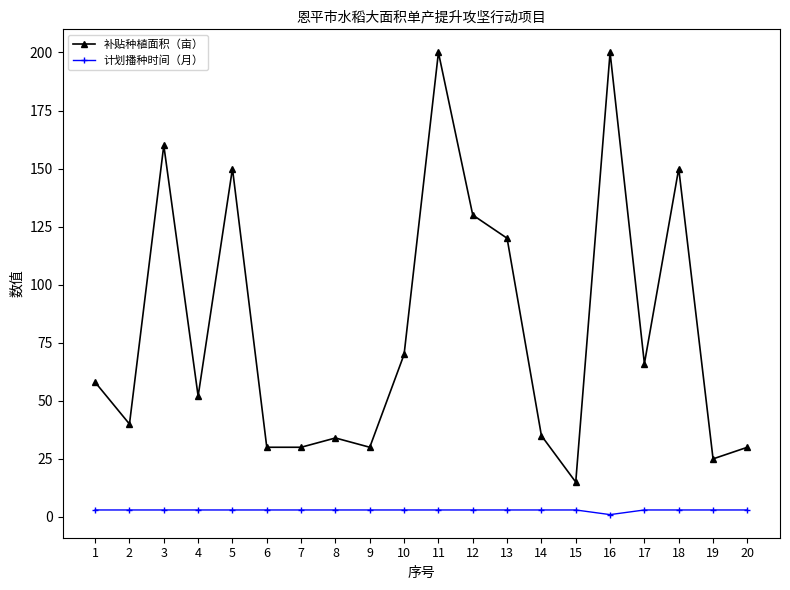

At which category does 补贴种植面积（亩） reach its first local peak?

3